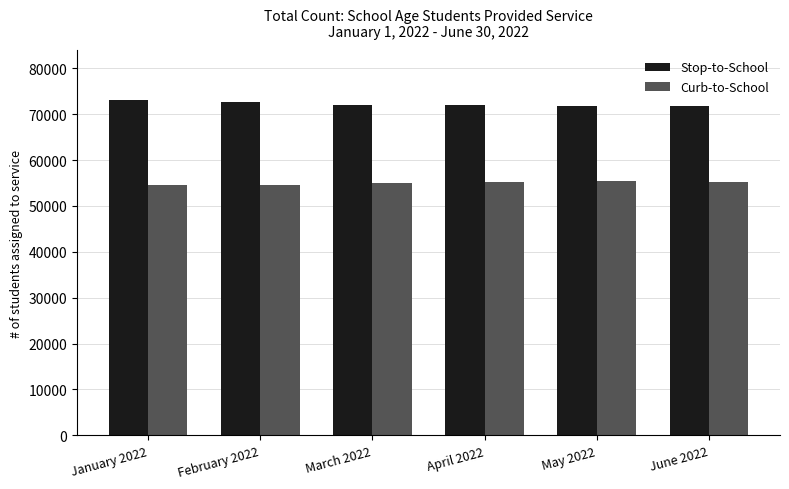

The Curb-to-School series shows 55380 at May 2022. True or false?

True